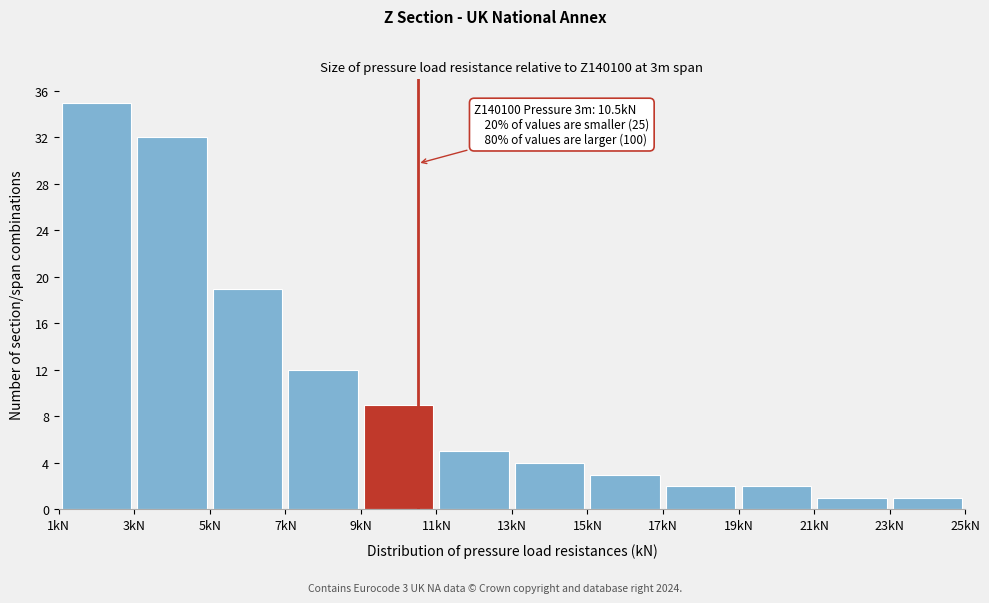

Which range on the x-axis has the tallest bar?

1 to 3